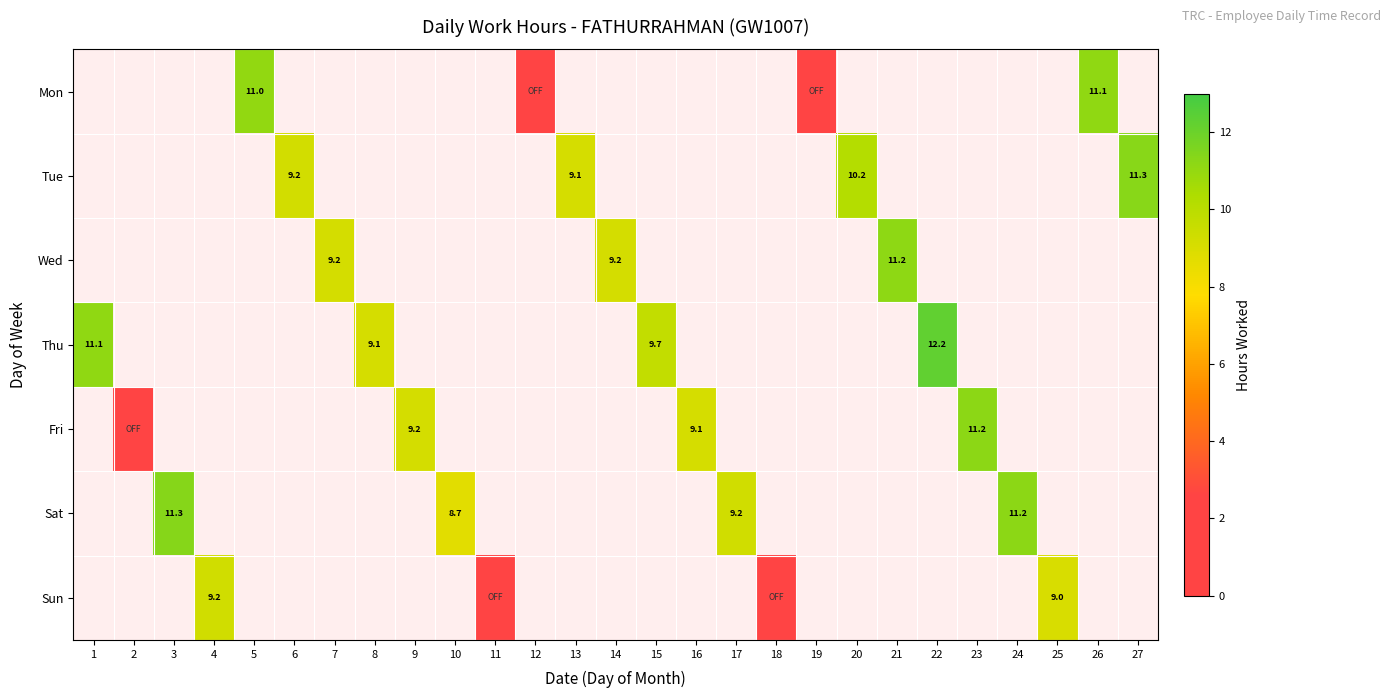

Which category has the lowest value across all series?

12